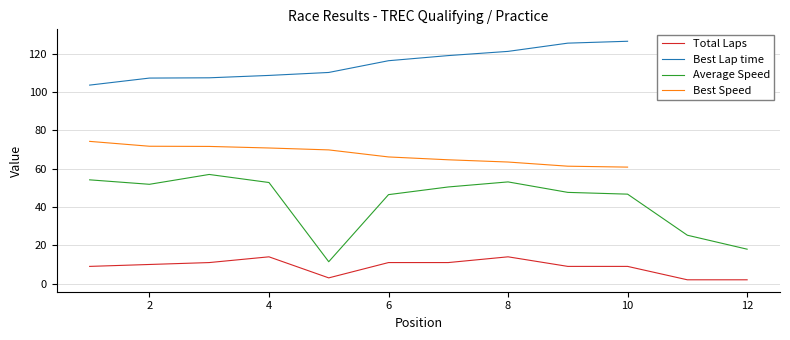

At which category is the sum across all series the highest?

8